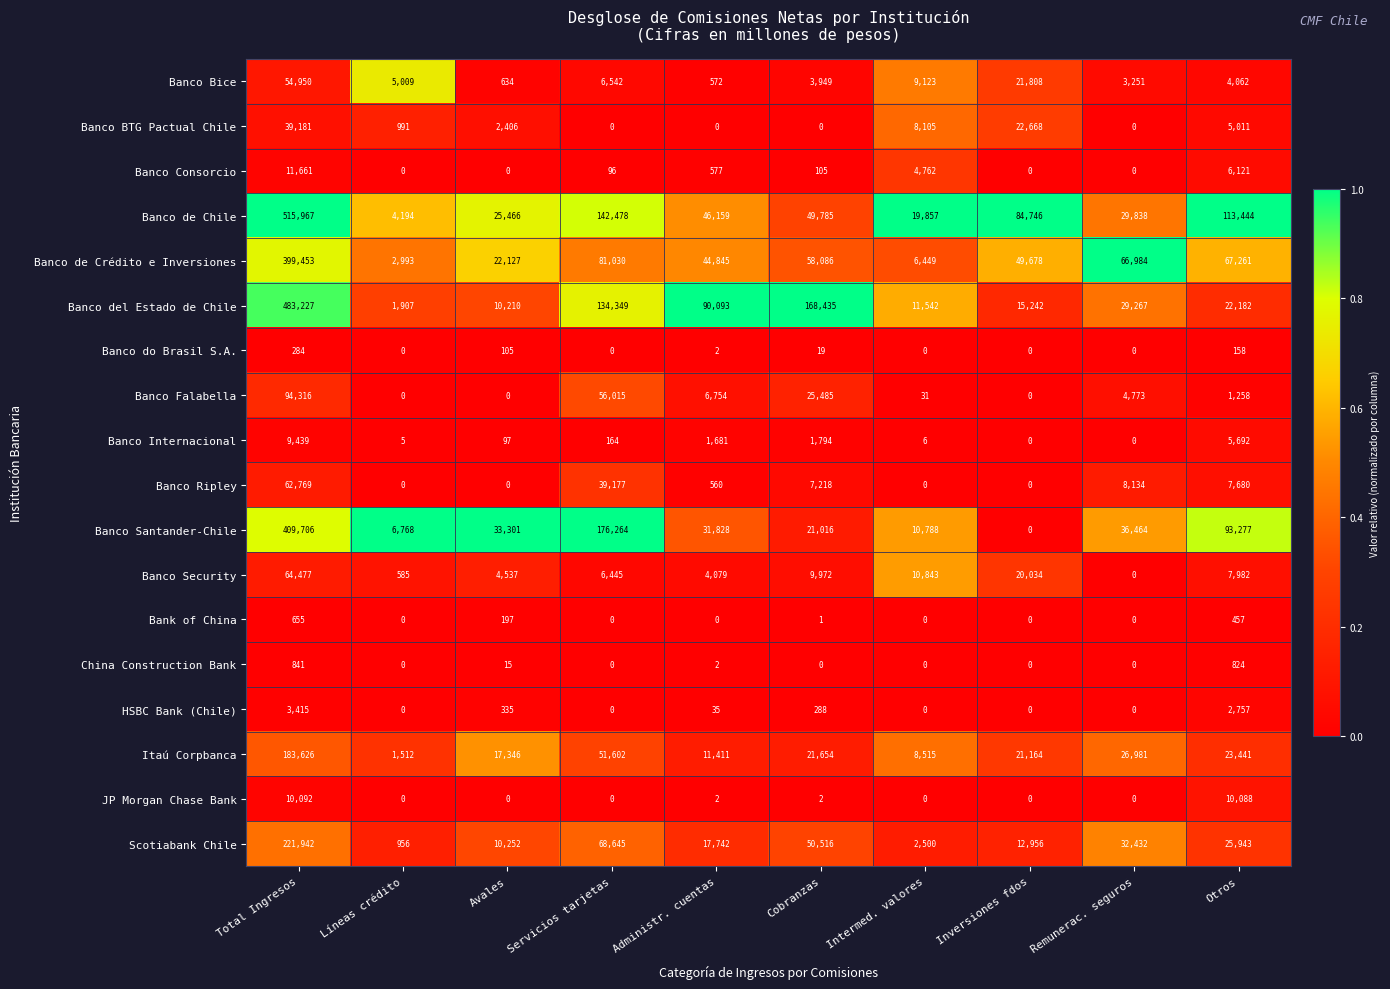

What is the total value across all series at Total Ingresos?

2566001